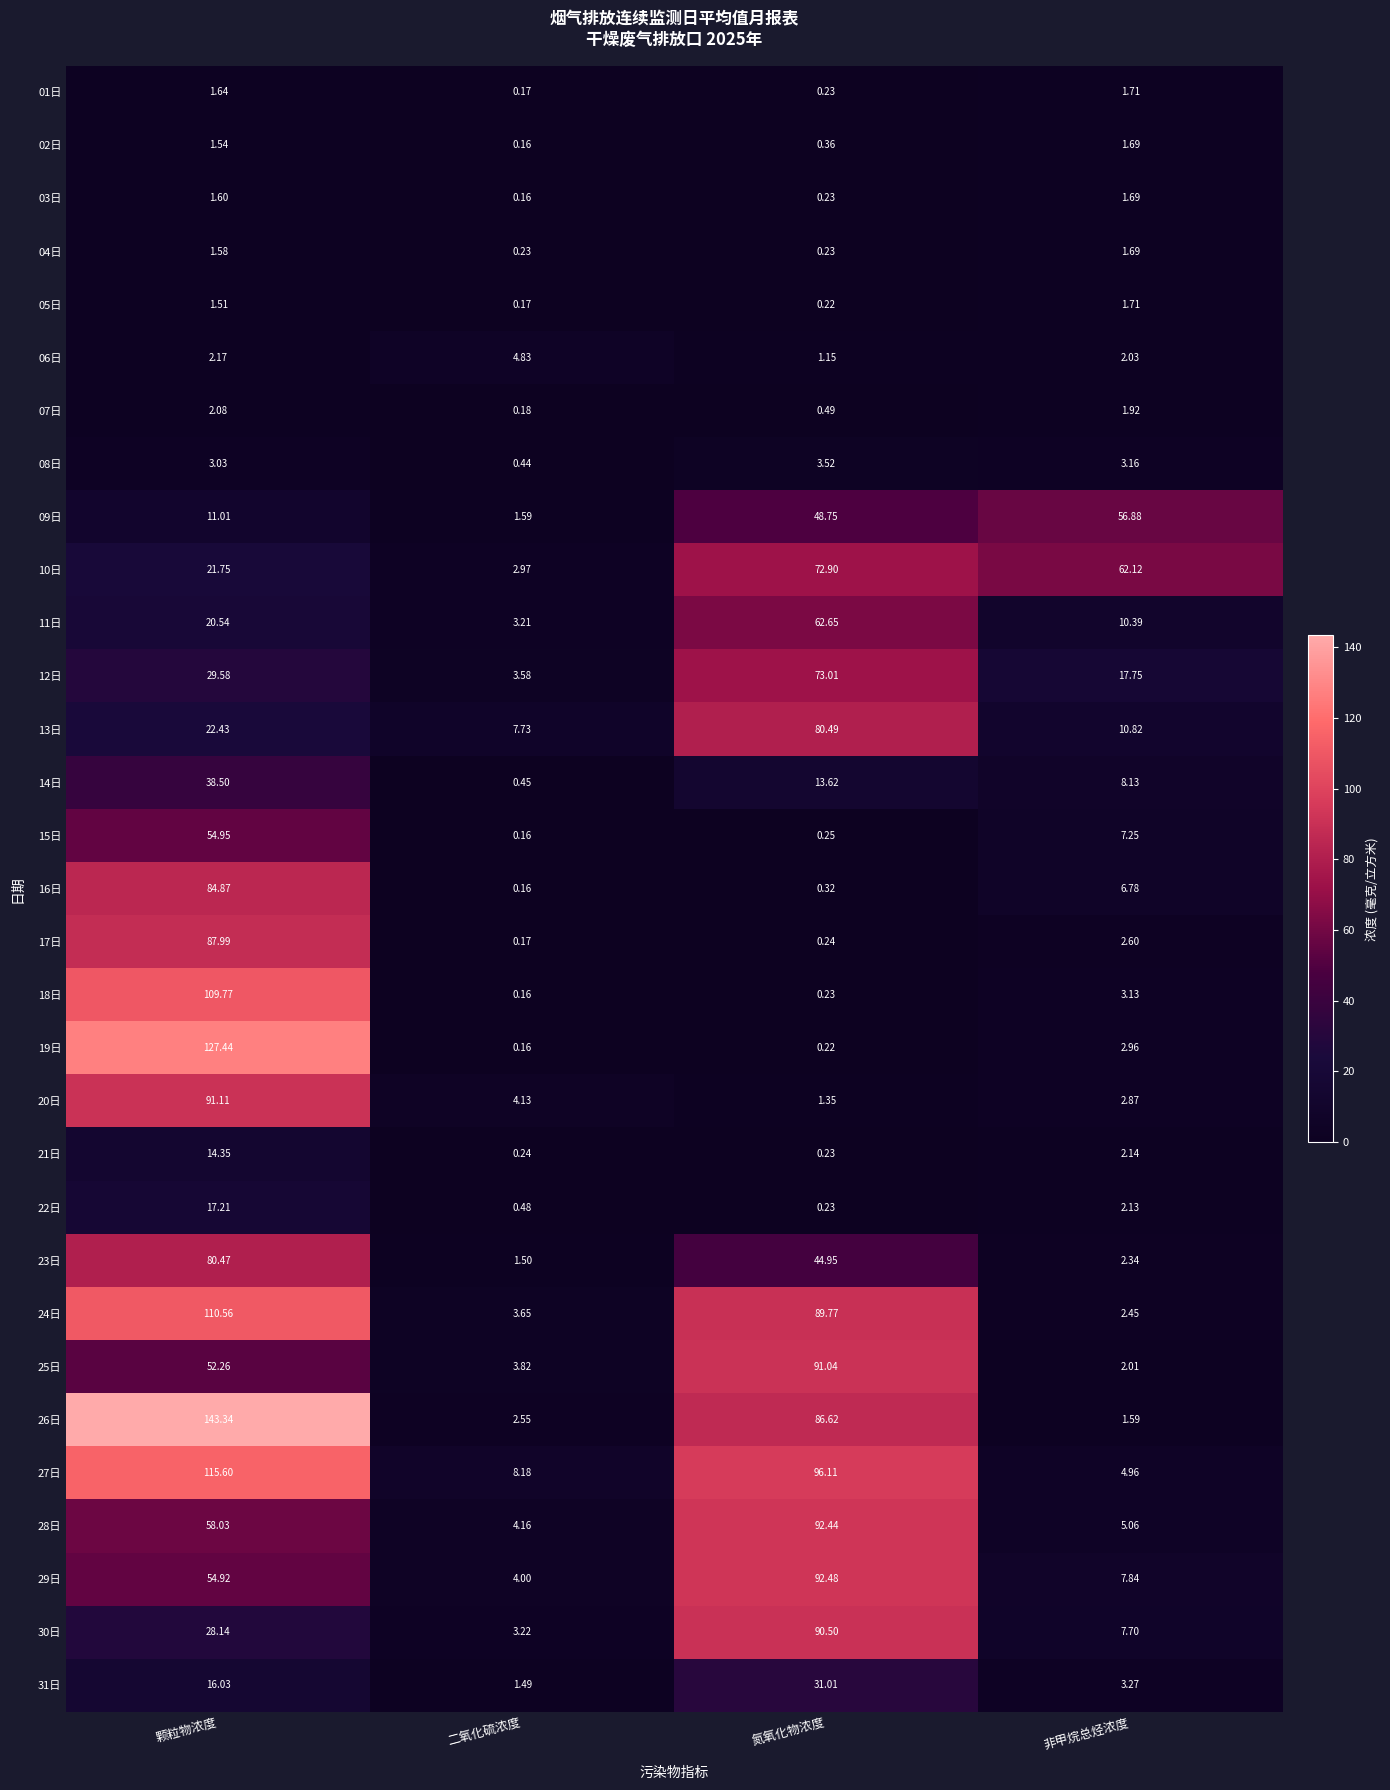

List the labels in order of 19日 value, smallest first.

二氧化硫浓度, 氮氧化物浓度, 非甲烷总烃浓度, 颗粒物浓度